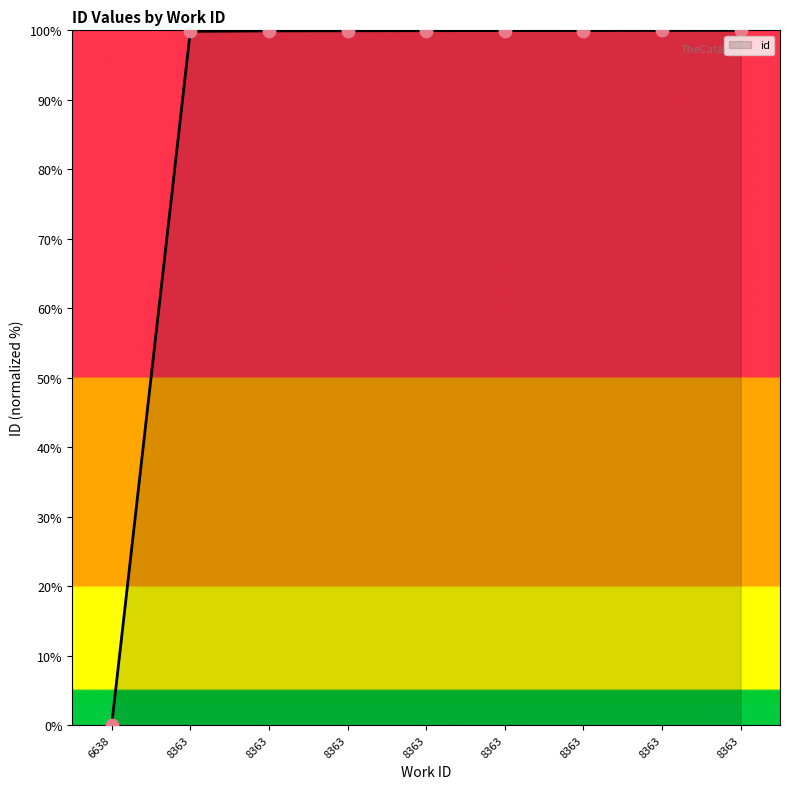

What is the ratio of the value at 8363 to the value at 8363?

1.0